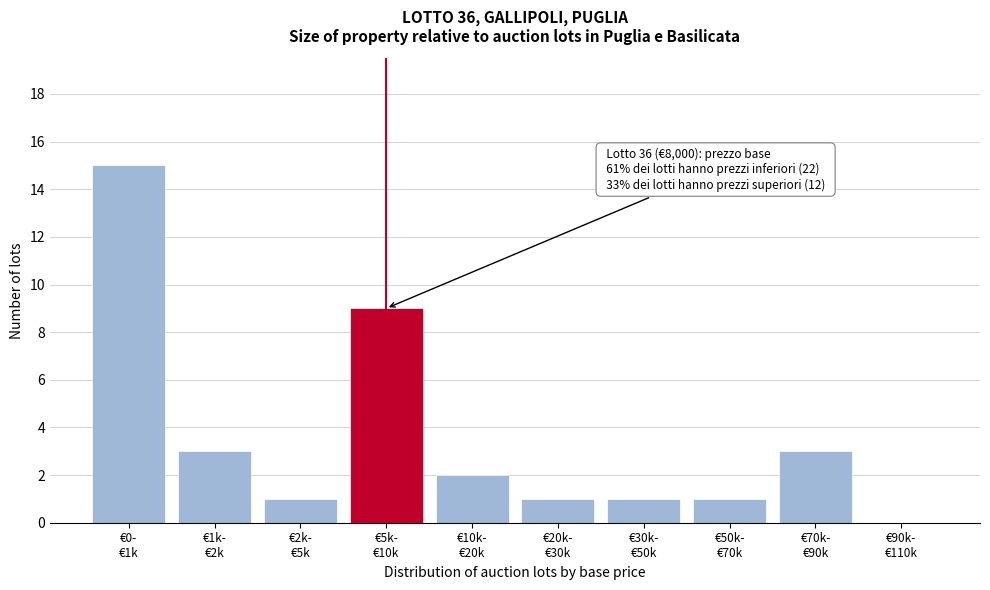

What is the greatest value displayed?

15